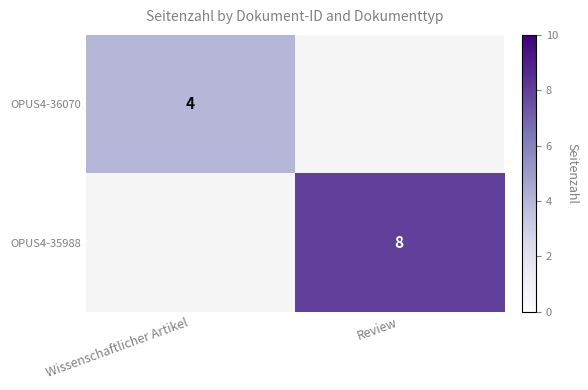

The value of OPUS4-36070 at Wissenschaftlicher Artikel is 4. True or false?

True